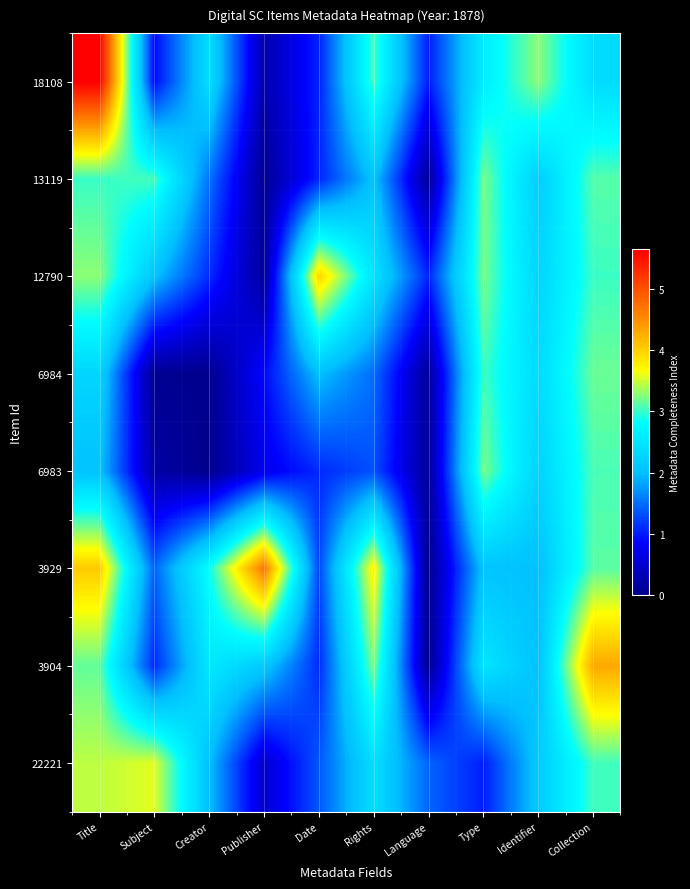

Between Title and Collection, which is larger?

Title